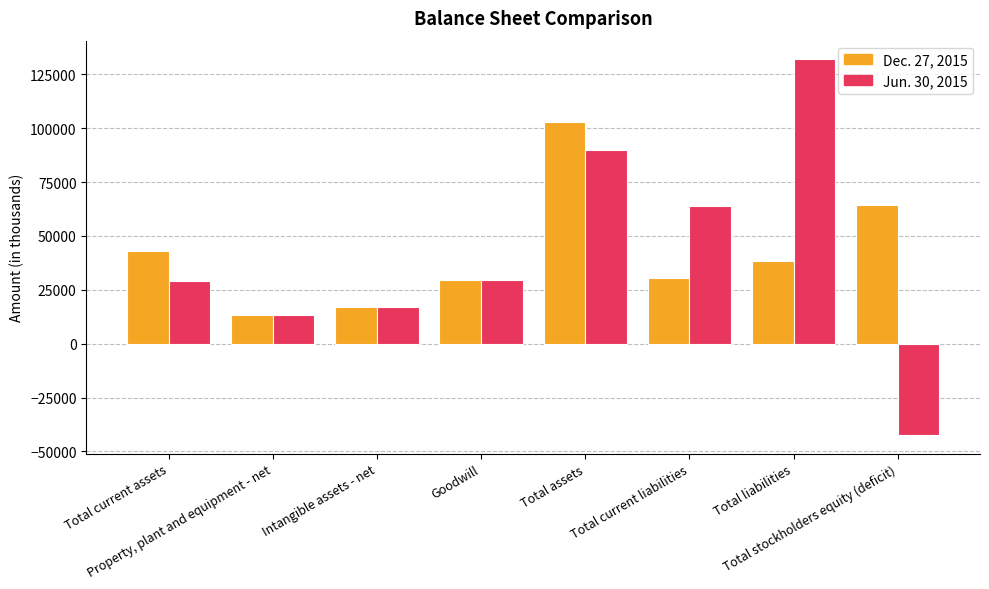

What position from the right is Goodwill?

5